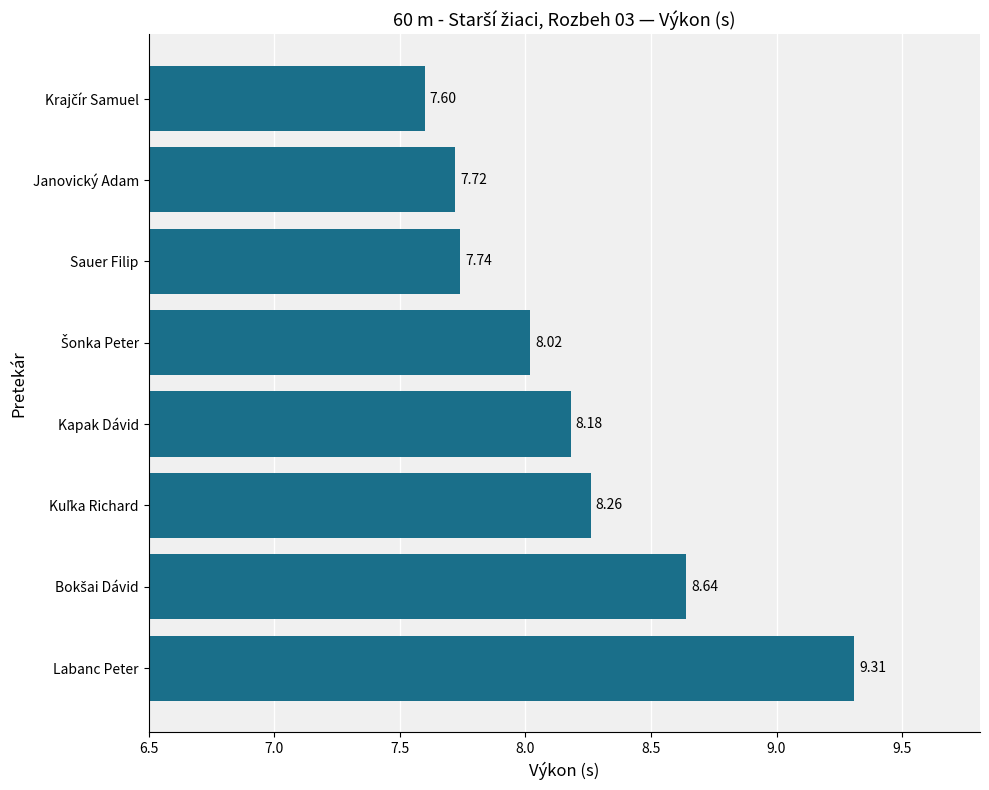

At which category does the chart reach its peak across all series?

Labanc Peter